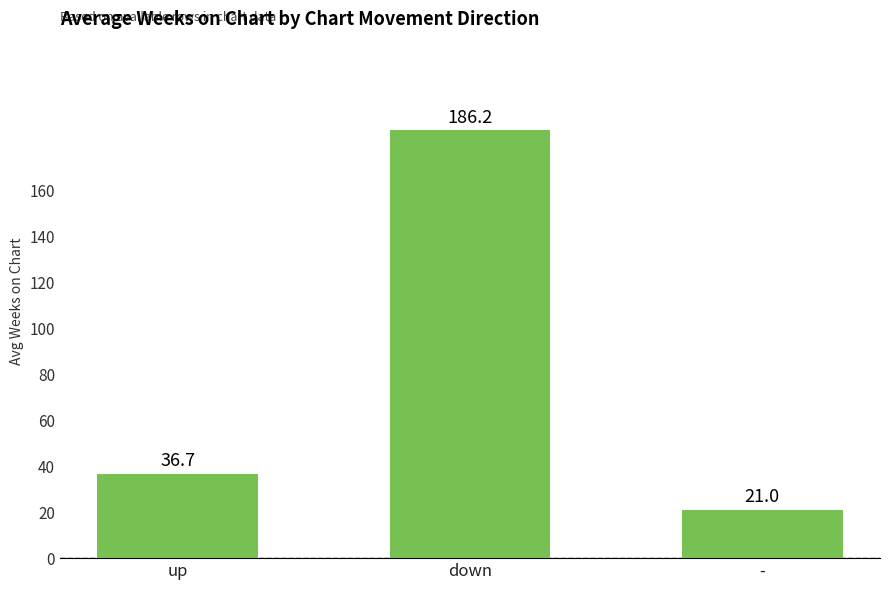

What is the change in value from up to down?

+149.5